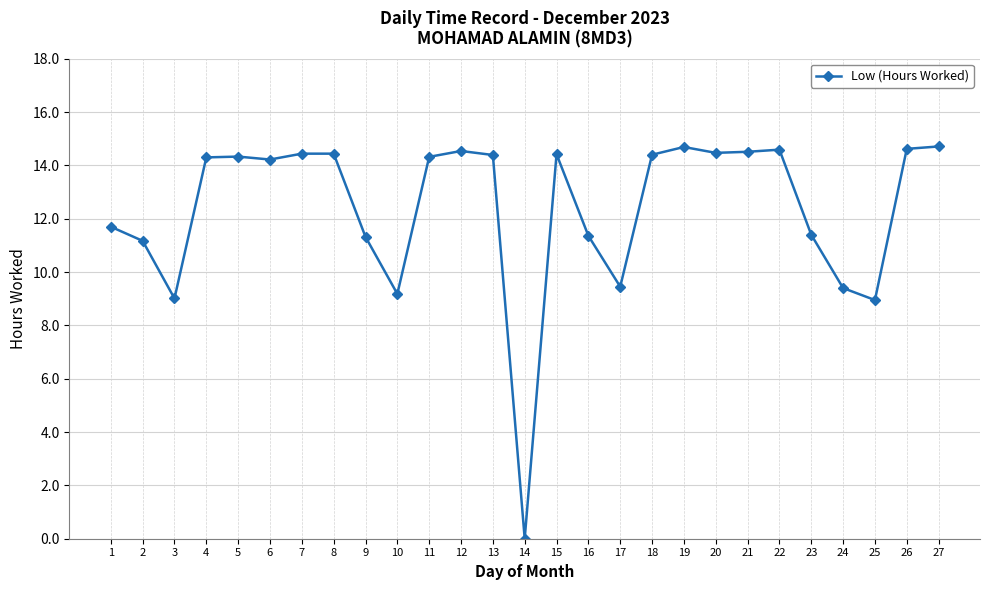

How many values are above zero?

26